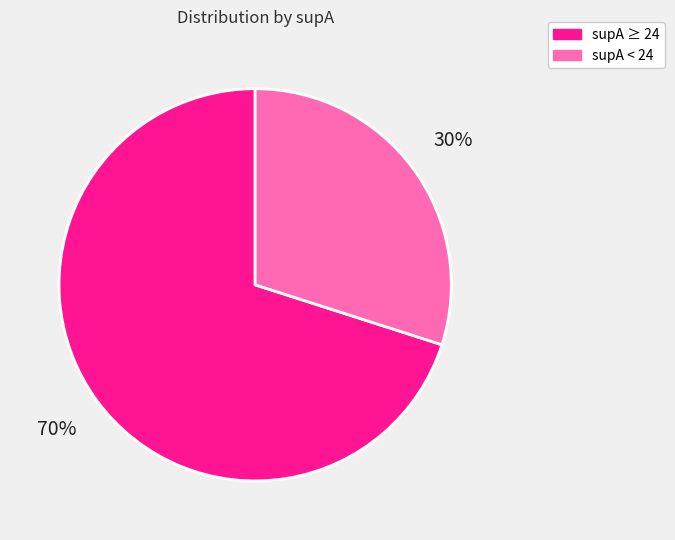

Is the sum of supA < 24 and supA ≥ 24 greater than half?

Yes